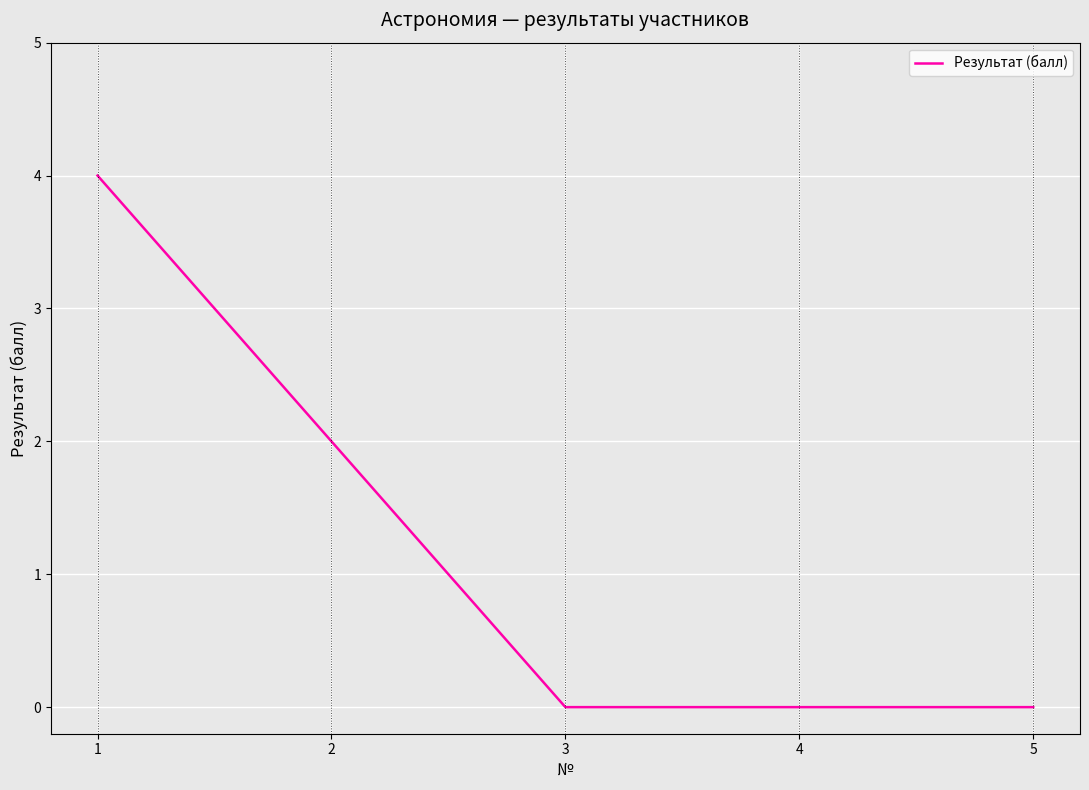

How many distinct data groups are displayed?

1